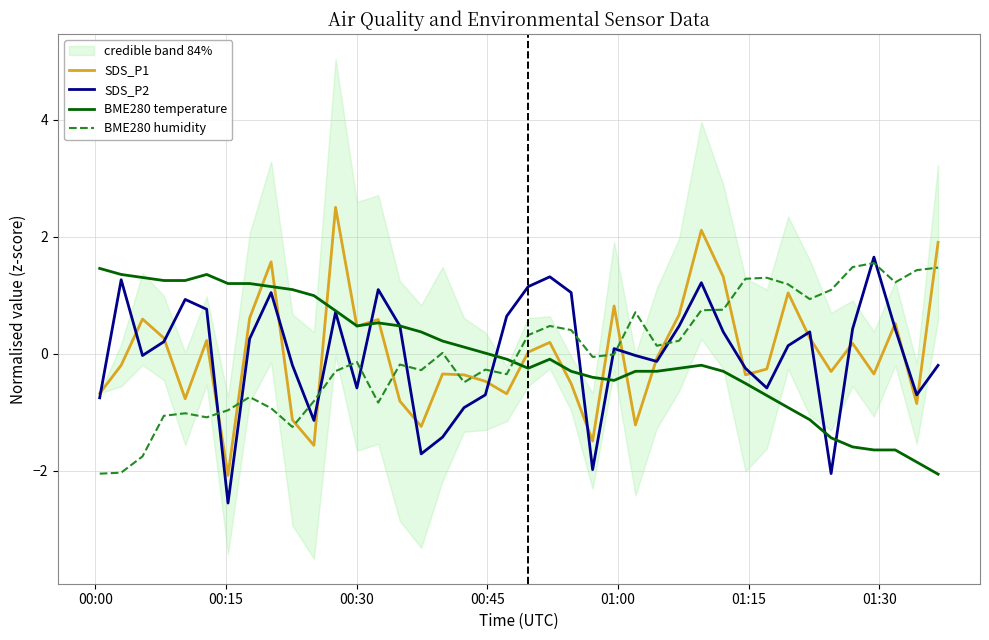

Does the chart display data point markers on the line(s)?

No